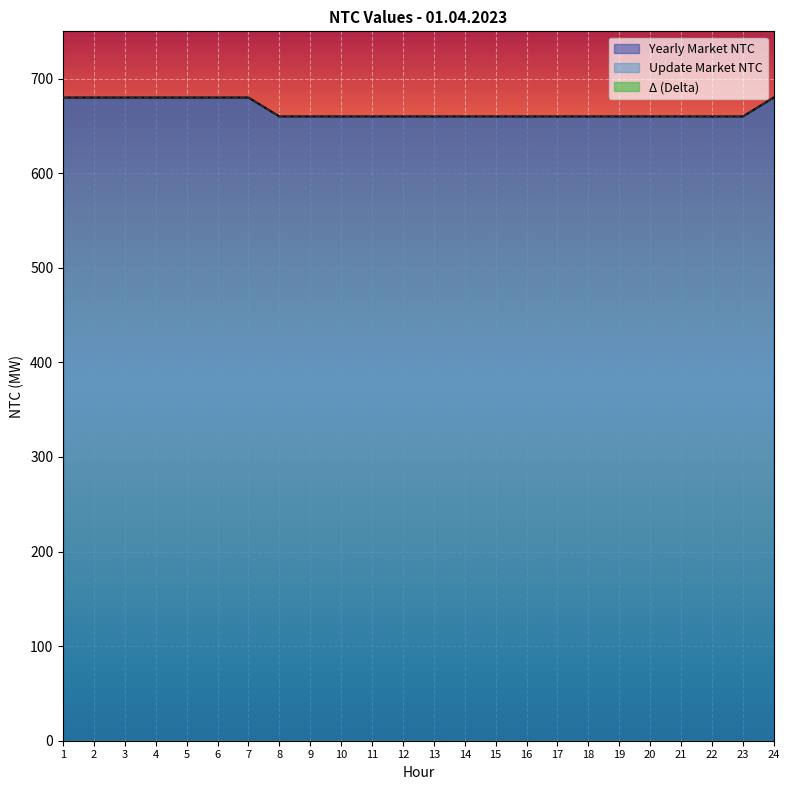

Reading right to left, transcribe all the data shown in this chart.

Yearly Market NTC: 680	660	660	660	660	660	660	660	660	660	660	660	660	660	660	660	660	680	680	680	680	680	680	680
Update Market NTC: 680	660	660	660	660	660	660	660	660	660	660	660	660	660	660	660	660	680	680	680	680	680	680	680